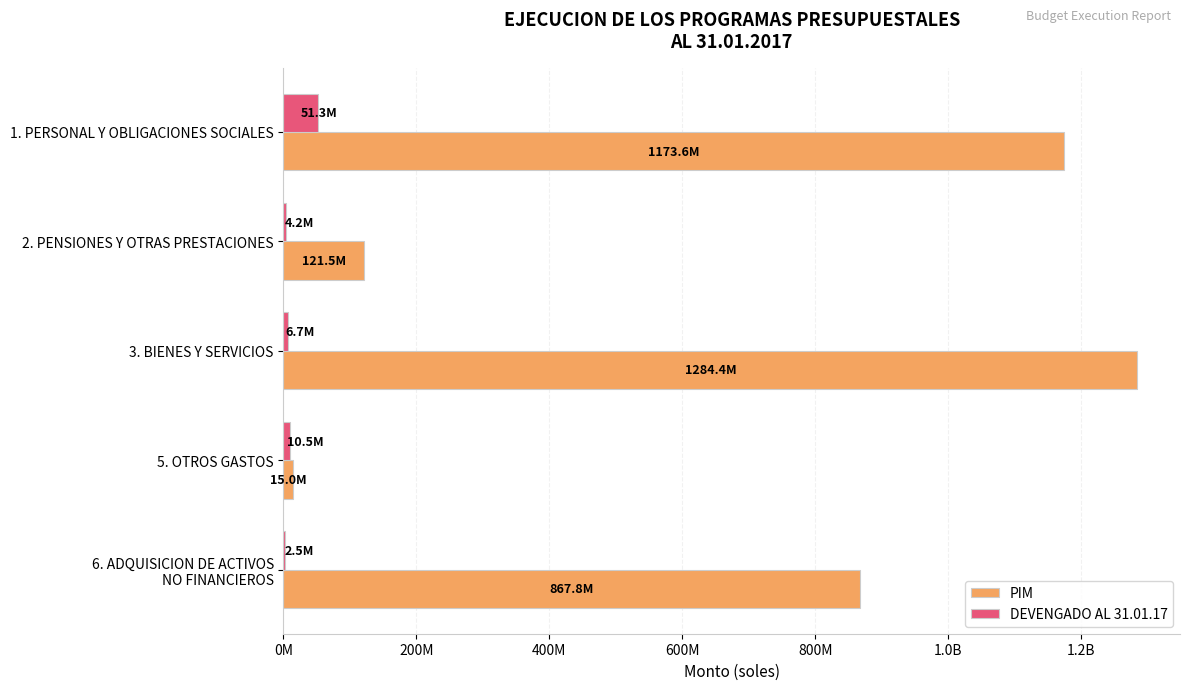

What is the maximum value for PIM?

1284435998.0